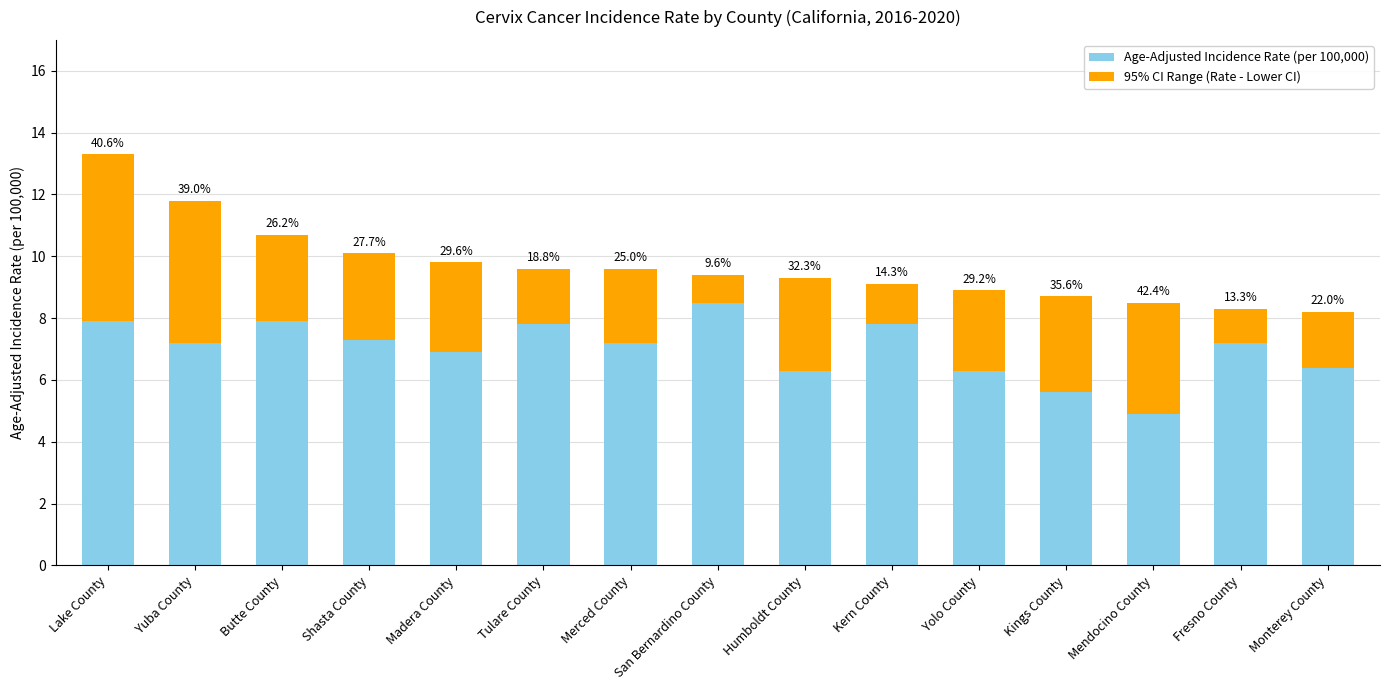

What is the difference between the 95% CI Range (Rate - Lower CI) values at Yolo County and Lake County?

2.8